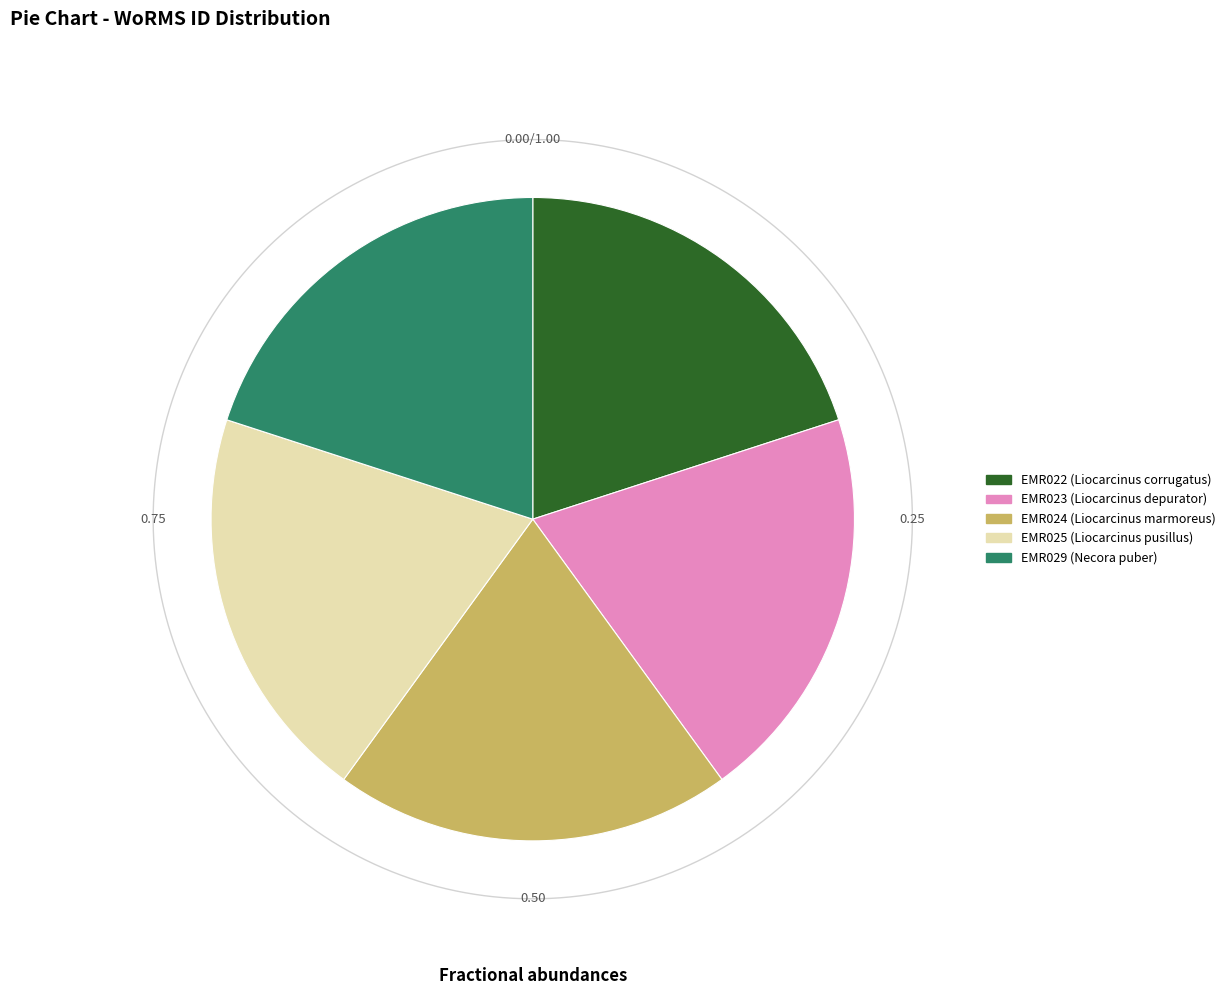

To the nearest percent, what portion does EMR025 represent?

20%